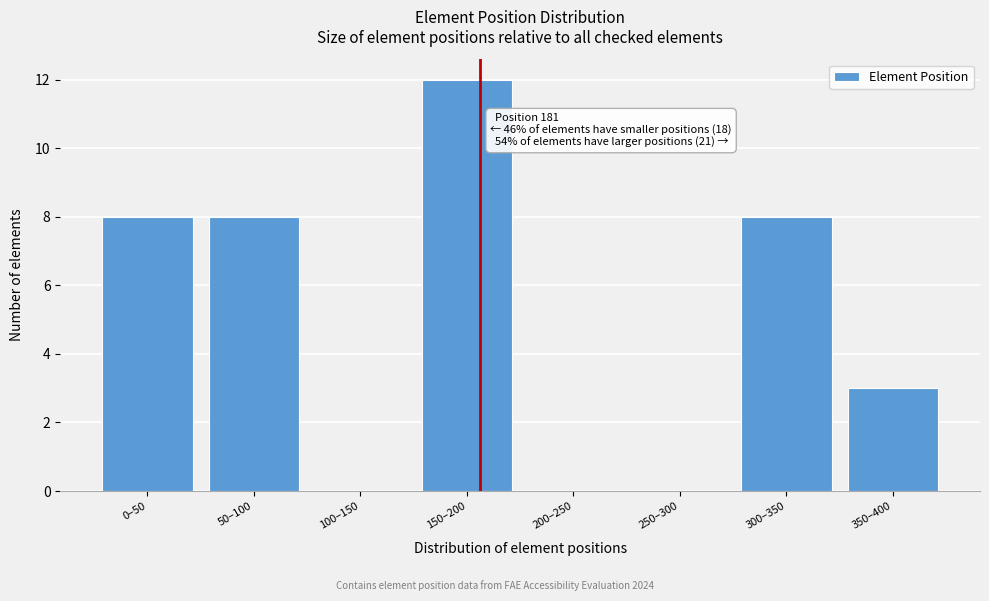

Reading left to right, list all the values displayed in this chart.

0–50=8	50–100=8	100–150=0	150–200=12	200–250=0	250–300=0	300–350=8	350–400=3